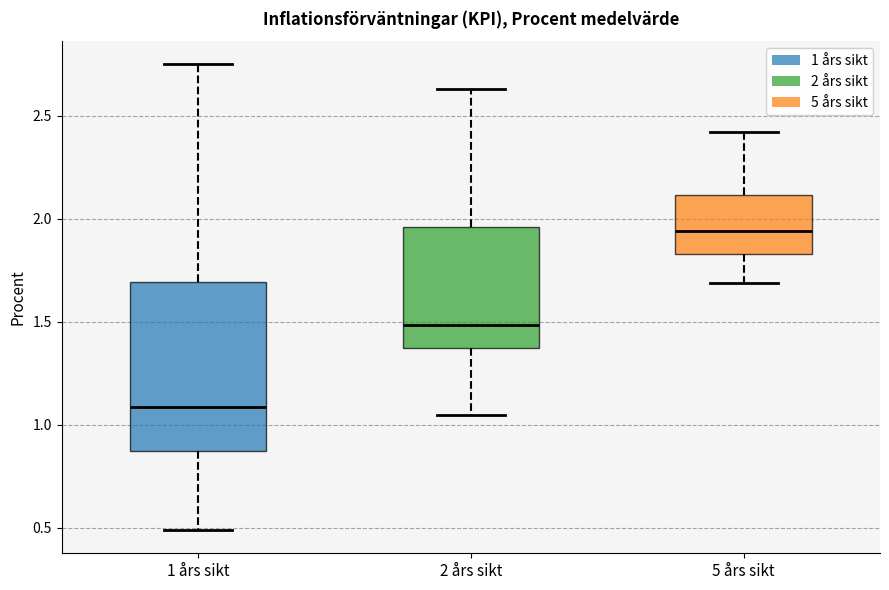

Where does the upper whisker of the box for 5 års sikt end on the y-axis? The values are not printed on the chart, so give them approximately, as read against the axis.

2.40